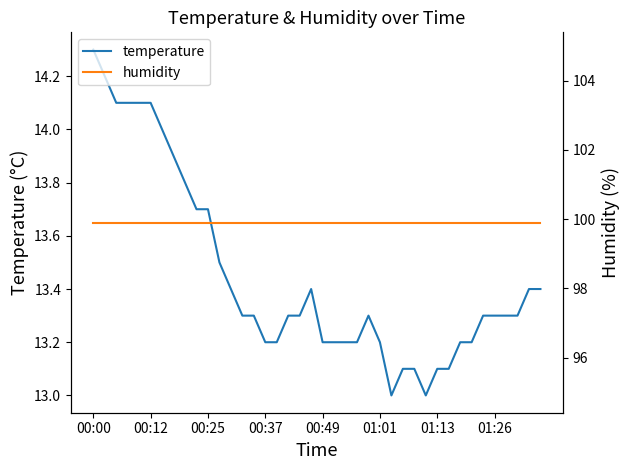

Does the chart display data point markers on the line(s)?

No